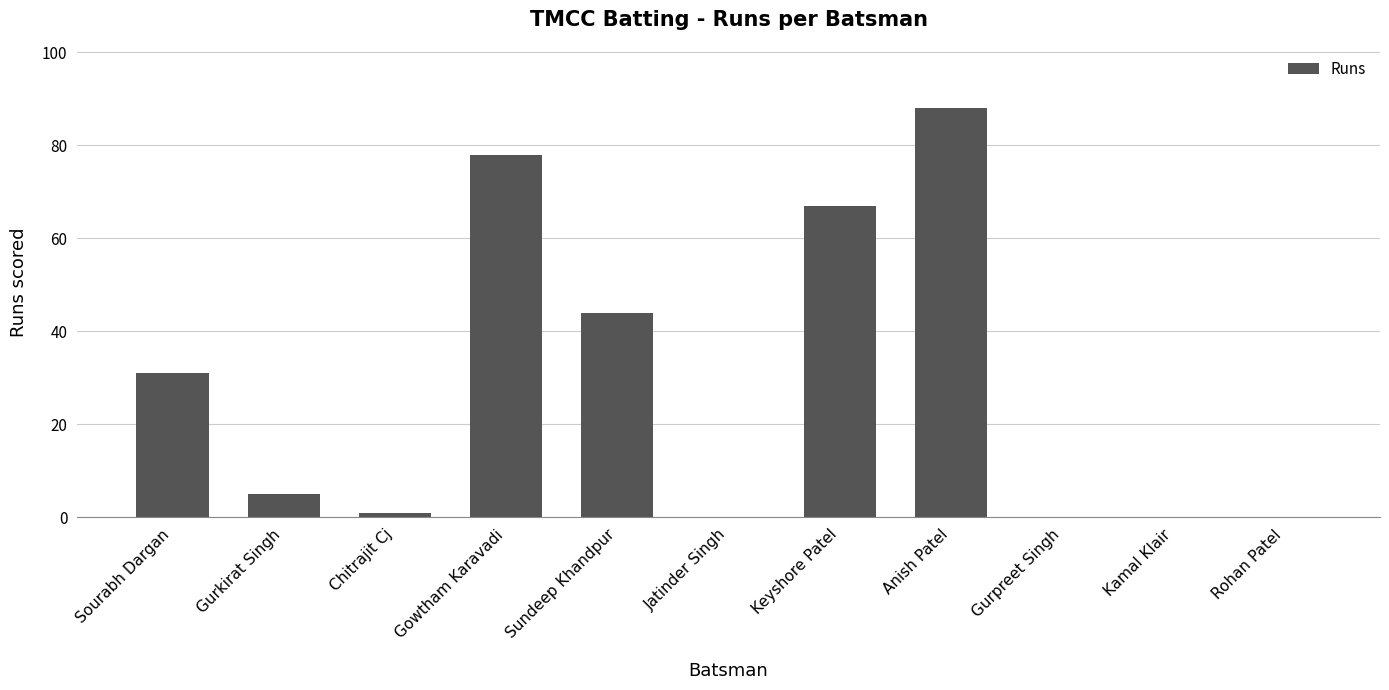

True or false: the data shows 44 at Sundeep Khandpur.

True